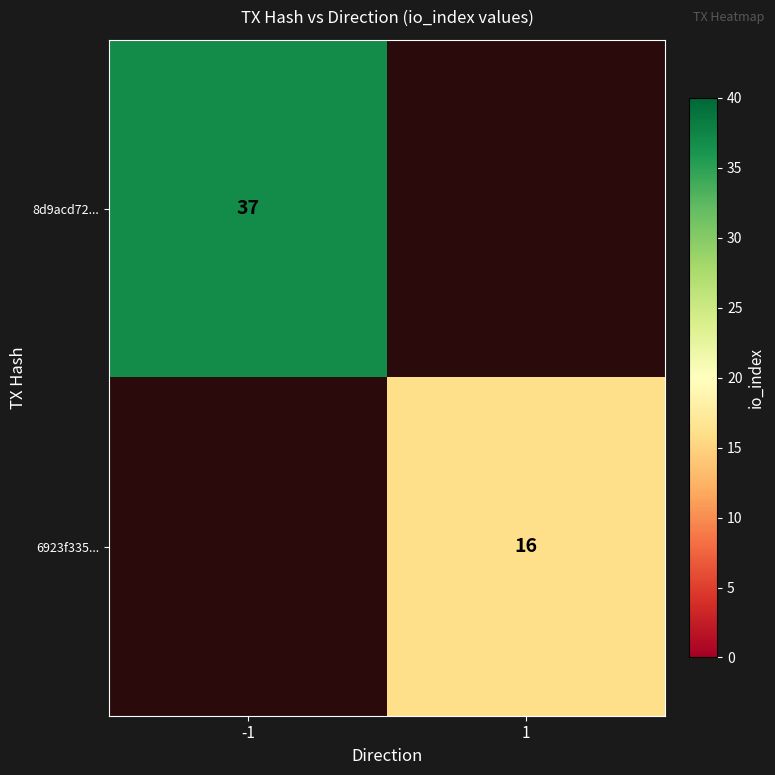

True or false: 8d9acd72... has a value of 50 at -1.

False